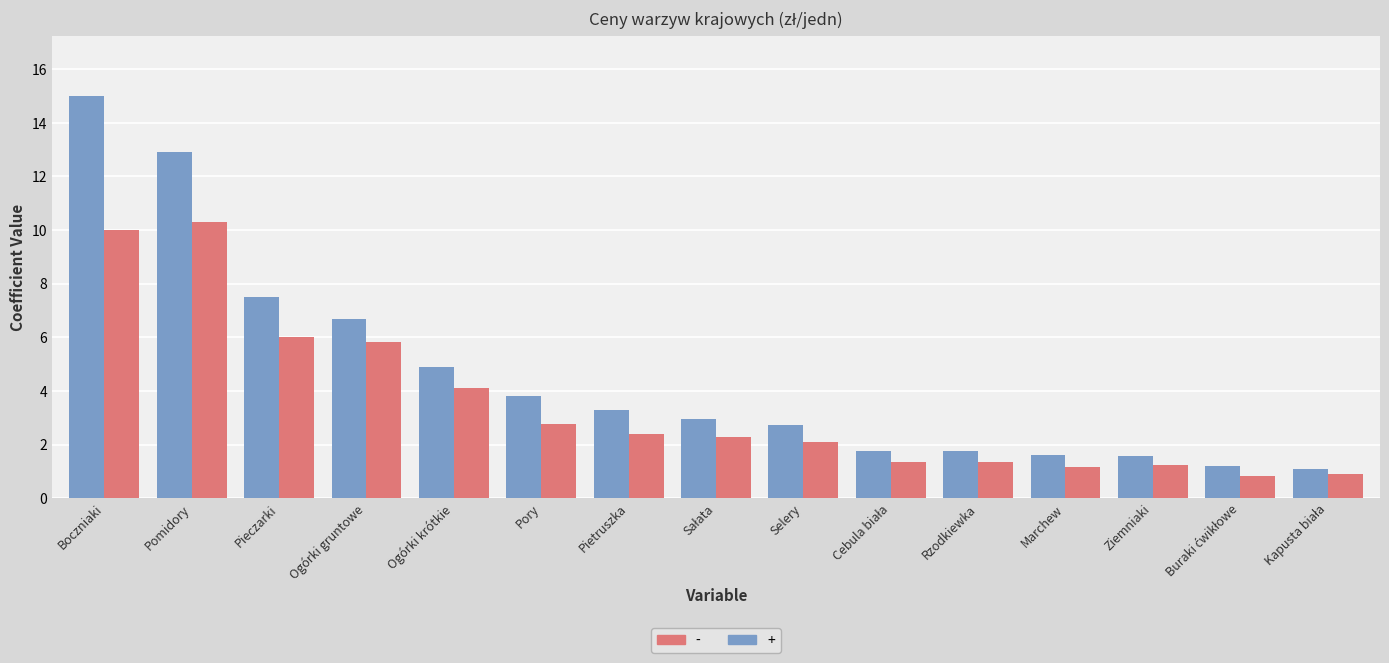

What is the difference between the highest and lowest values at Ogórki krótkie?

0.8